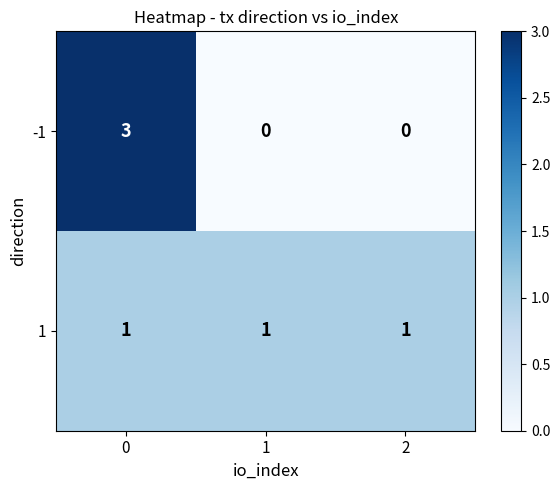

Count the number of categories in the chart.

3